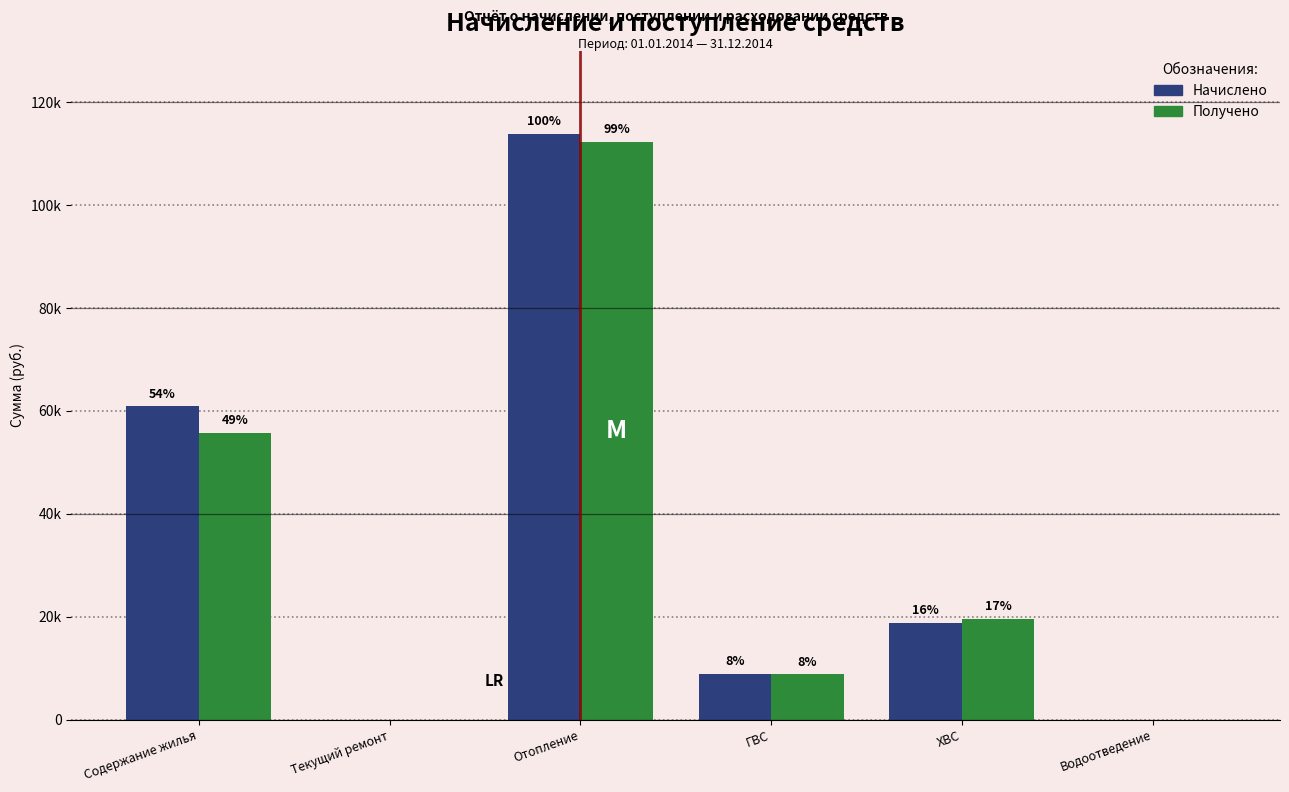

Reading right to left, extract all data points from this chart.

Начислено: 0.0	18741.3	8838.6	113768.5	0.0	60872.0
Получено: 0.0	19540.6	8762.8	112298.1	0.0	55663.0